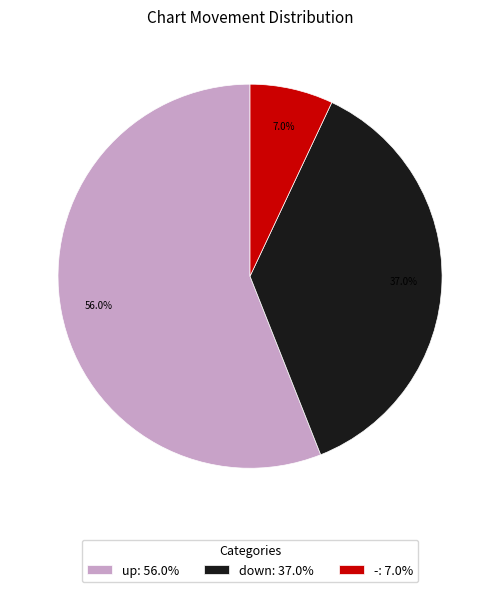

What is the majority slice?

up